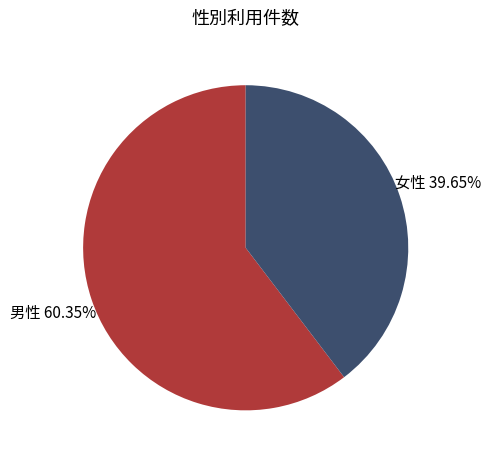

Is there a majority slice in this chart?

Yes